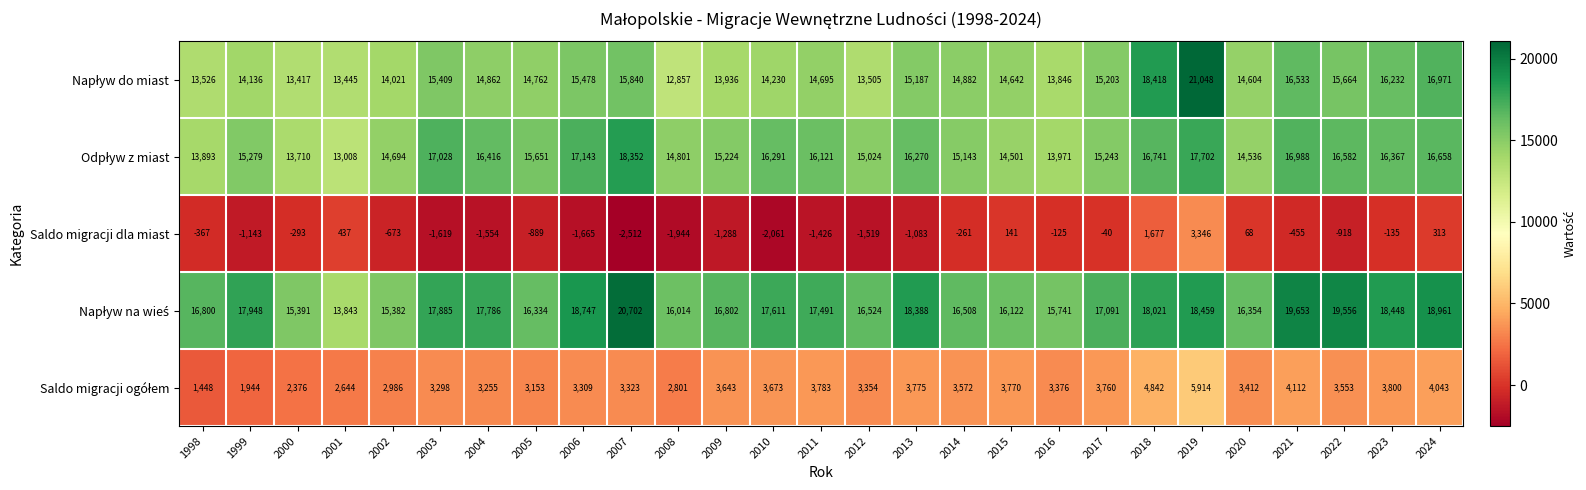

What is the total value across all series at 2010?

49744